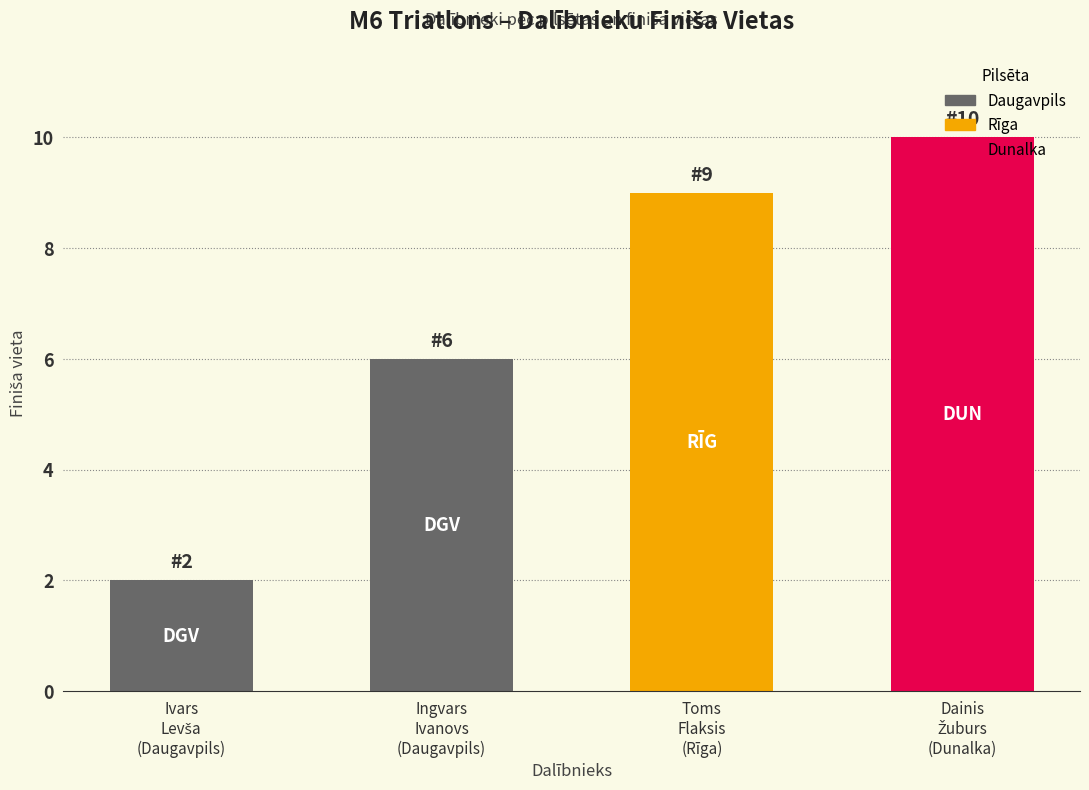

What is the greatest value displayed?

10